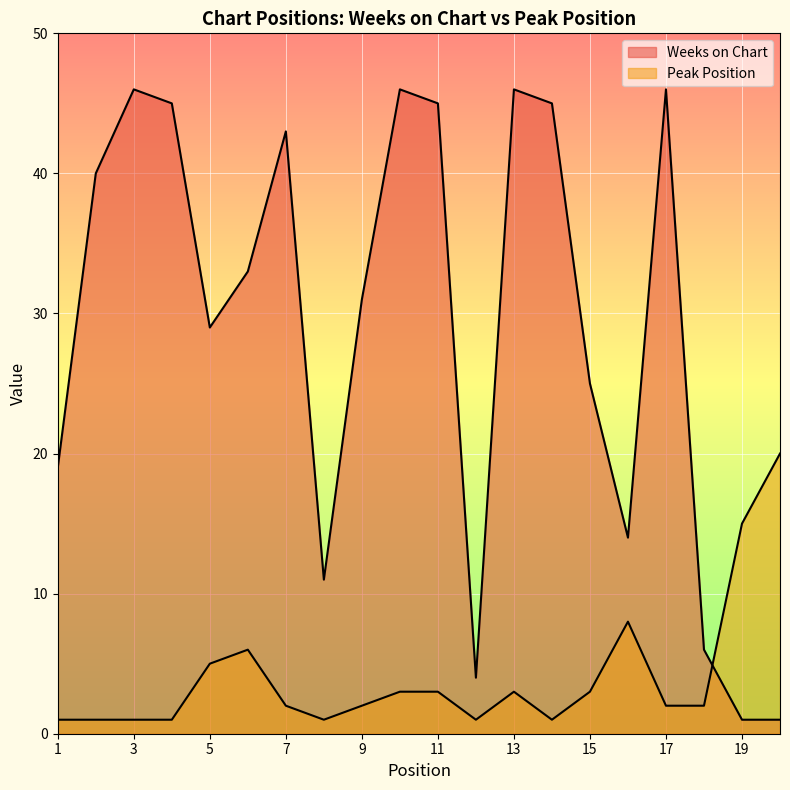

Which series changed the most between 11 and 18?

Weeks on Chart